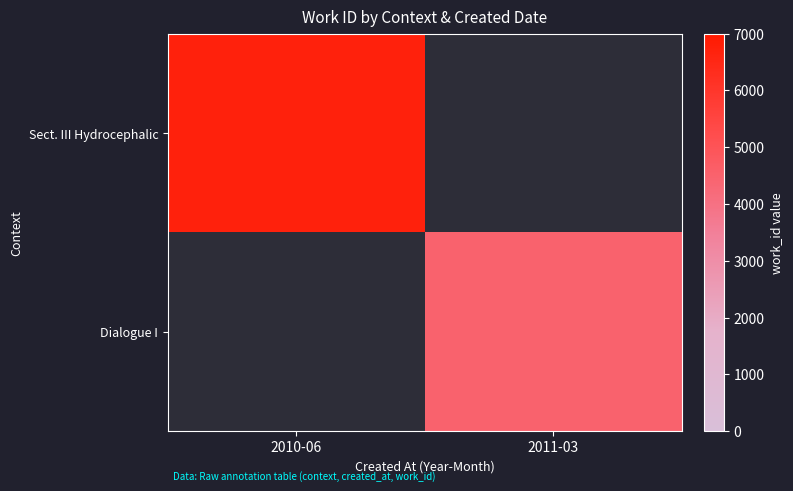

Rank the categories by Dialogue I value from highest to lowest.

2010-06, 2011-03